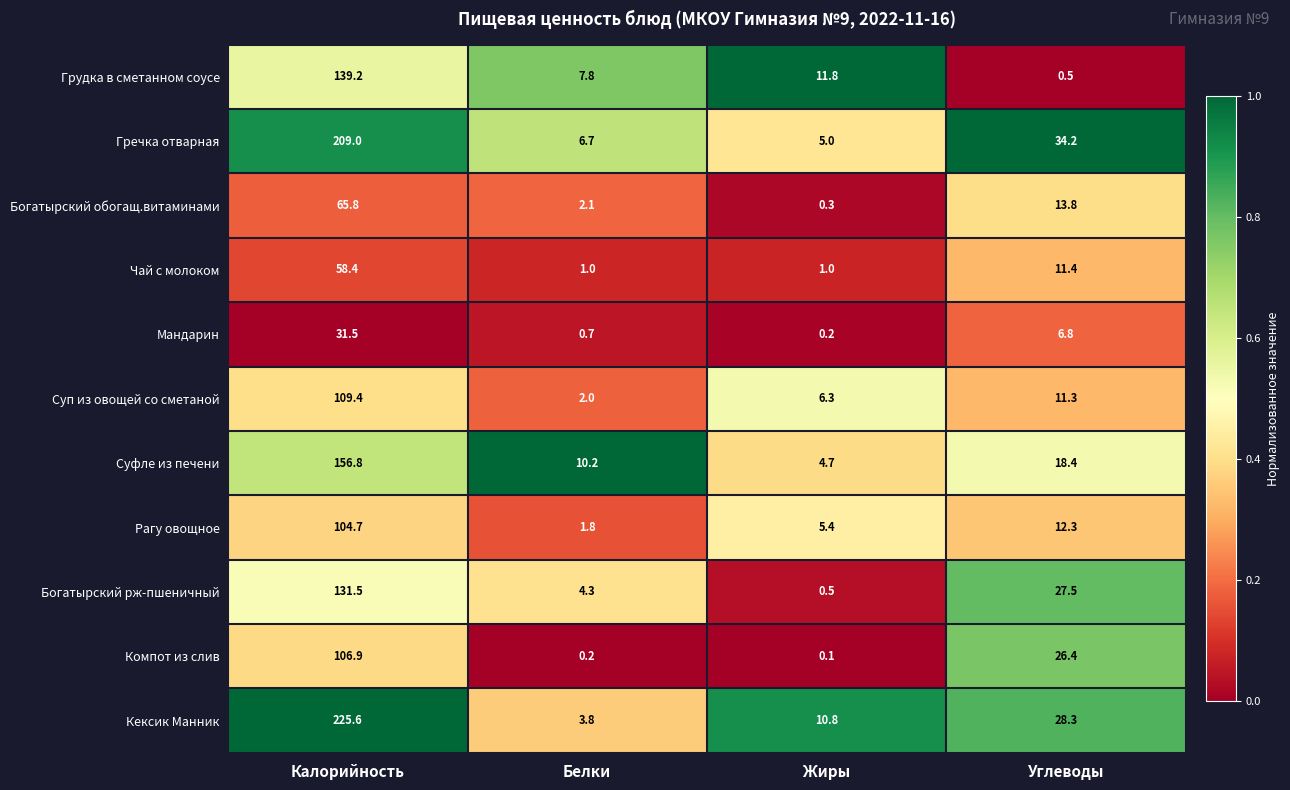

What value does the Рагу овощное series have at Калорийность?

104.7